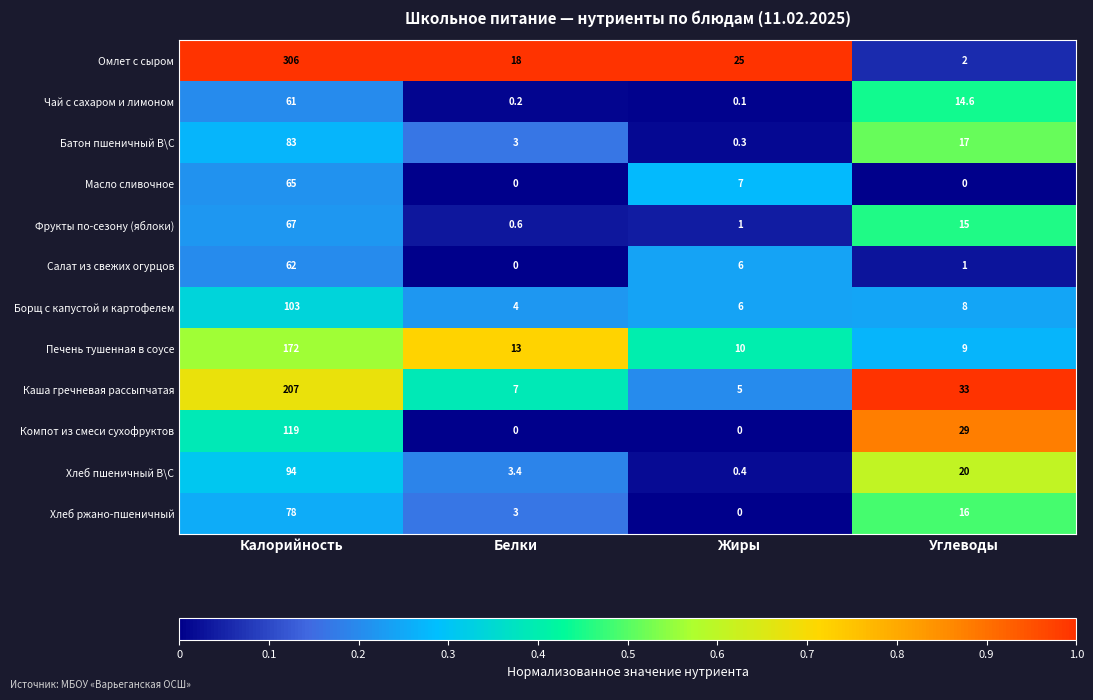

List the labels in order of Печень тушенная в соусе value, smallest first.

Углеводы, Жиры, Белки, Калорийность